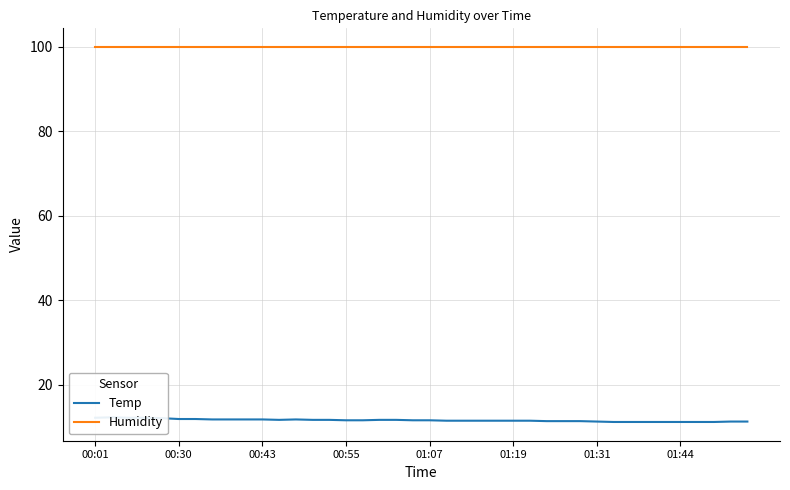

How many lines are shown in the chart?

2